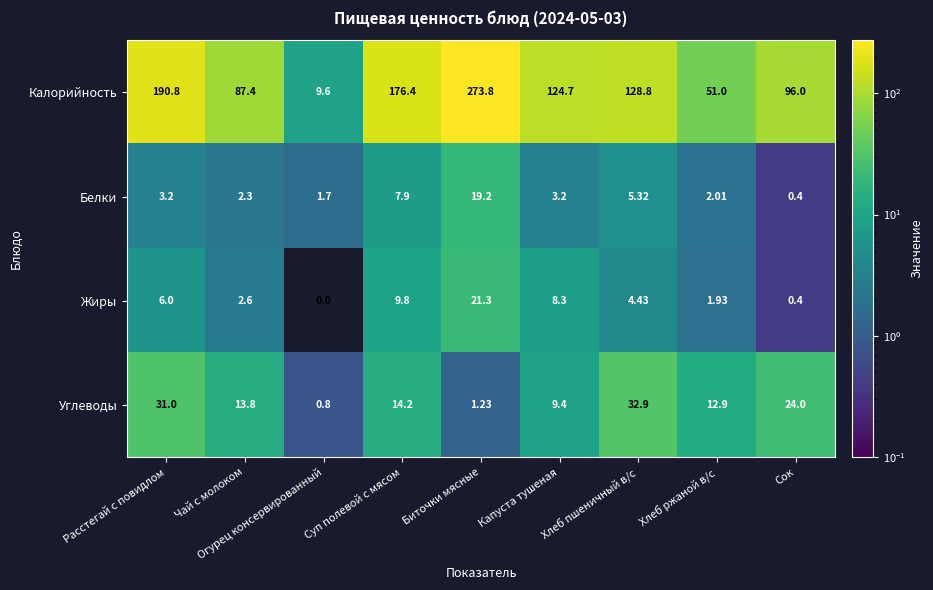

Where is Калорийность nearest to the value 141?

Хлеб пшеничный в/с